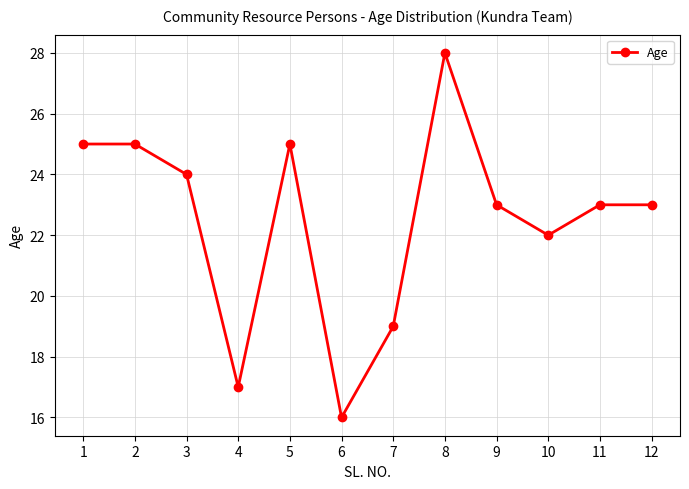

What is the difference between the maximum and minimum values?

12